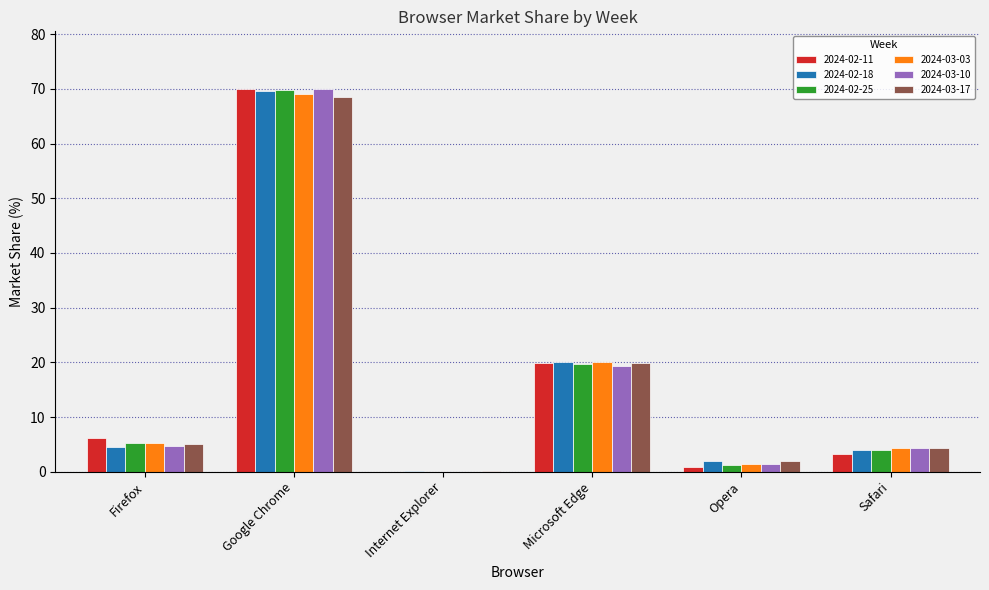

What is the sum of the 2024-03-17 values at Firefox and Safari?

9.5